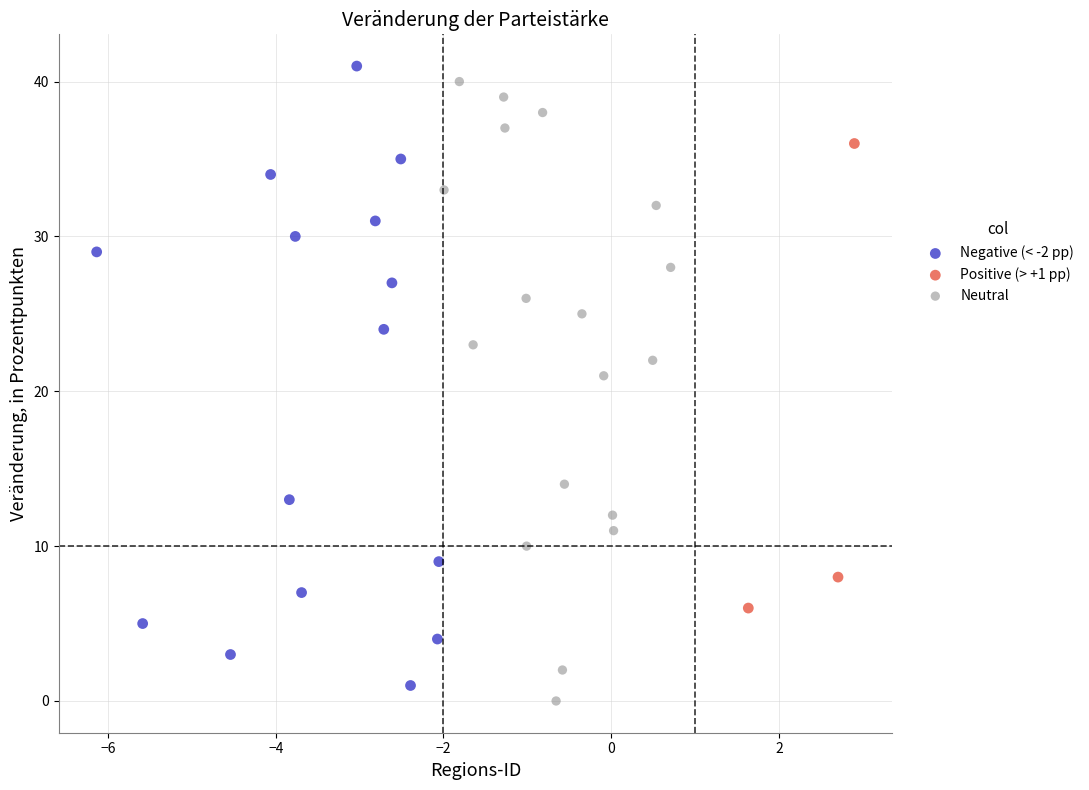

What are all the series names shown in the legend?

Negative (< -2 pp), Positive (> +1 pp), Neutral